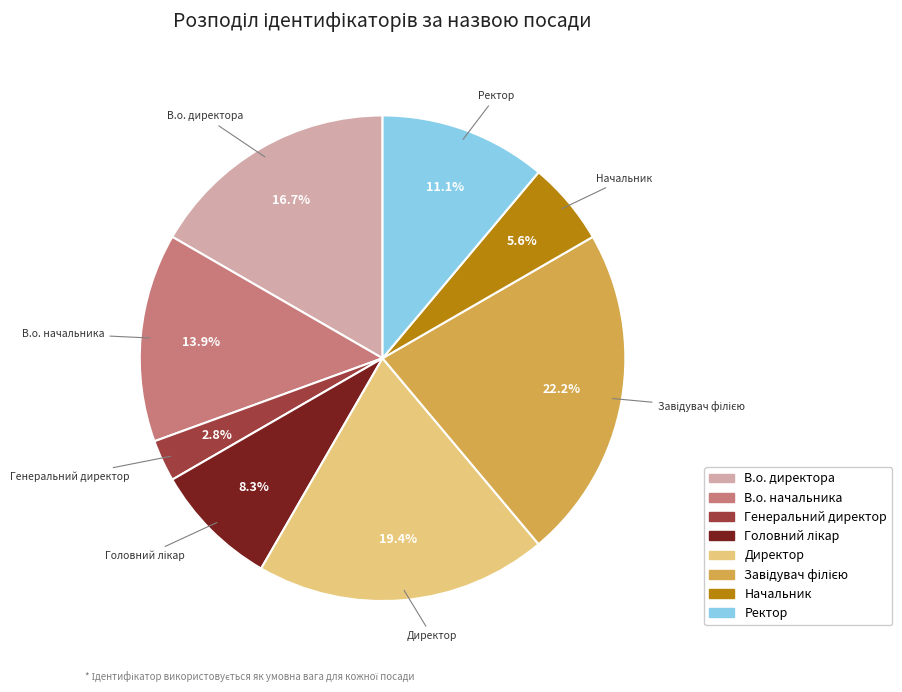

What is the ratio of the value at Ректор to the value at Генеральний директор?

4.0